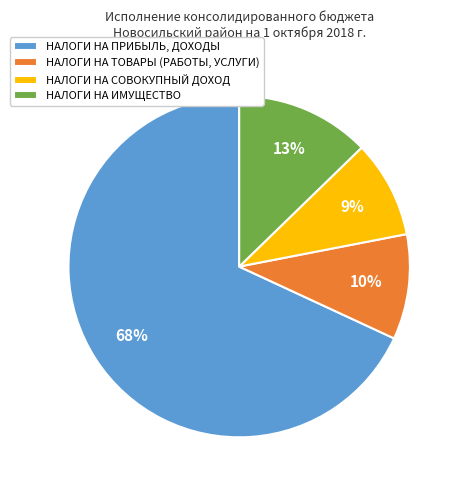

Which has a higher value, НАЛОГИ НА ПРИБЫЛЬ, ДОХОДЫ or НАЛОГИ НА ИМУЩЕСТВО?

НАЛОГИ НА ПРИБЫЛЬ, ДОХОДЫ